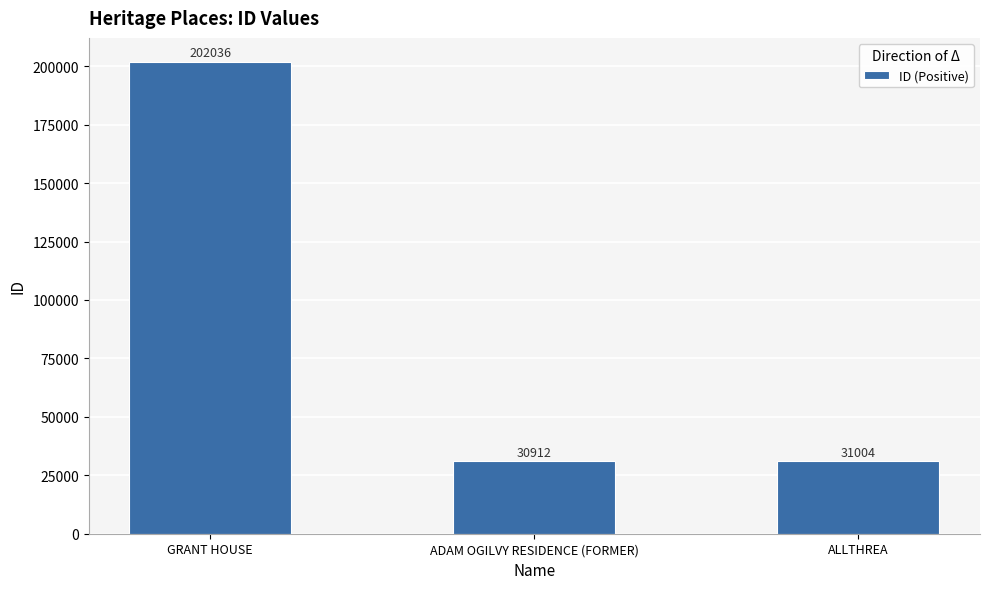

Reading left to right, transcribe all the data shown in this chart.

GRANT HOUSE=202036	ADAM OGILVY RESIDENCE (FORMER)=30912	ALLTHREA=31004